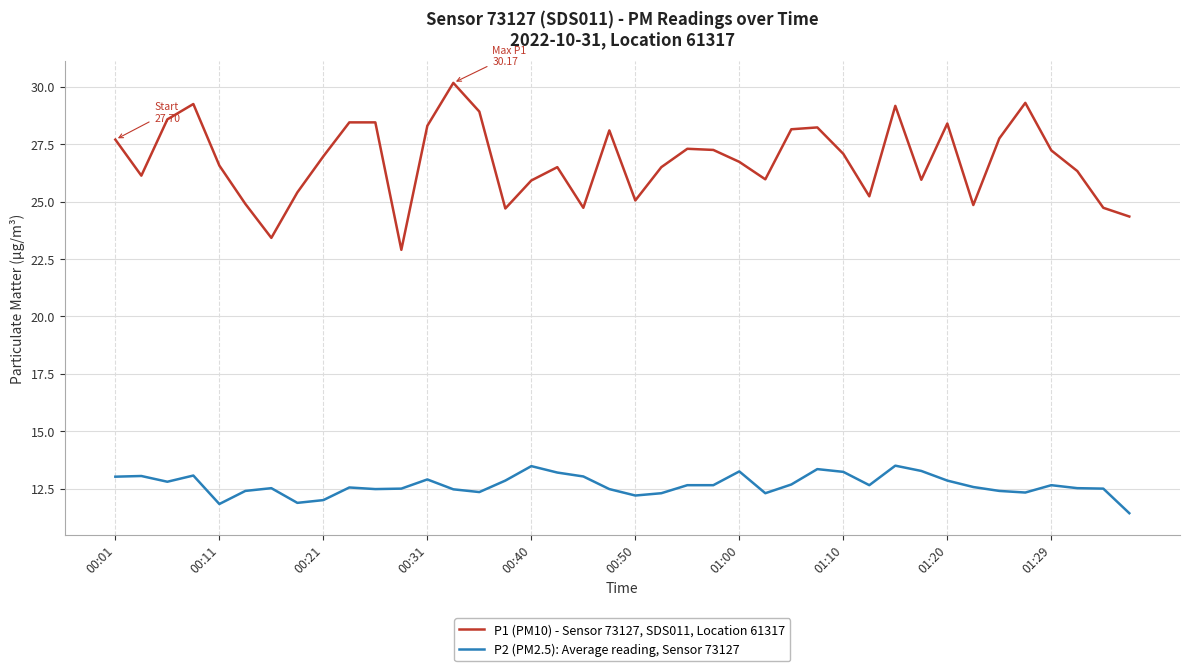

What is the greatest value displayed?

30.2